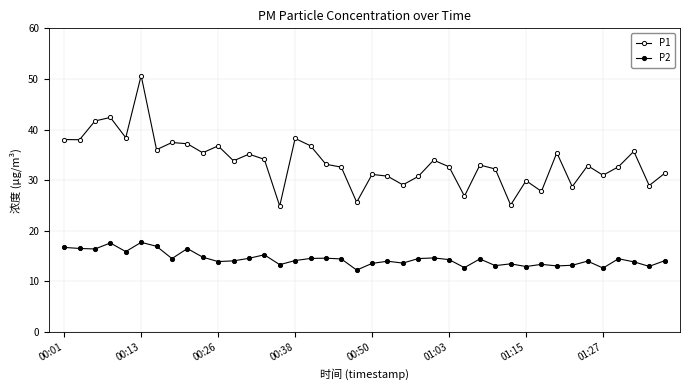

How many data points does each series have?

40